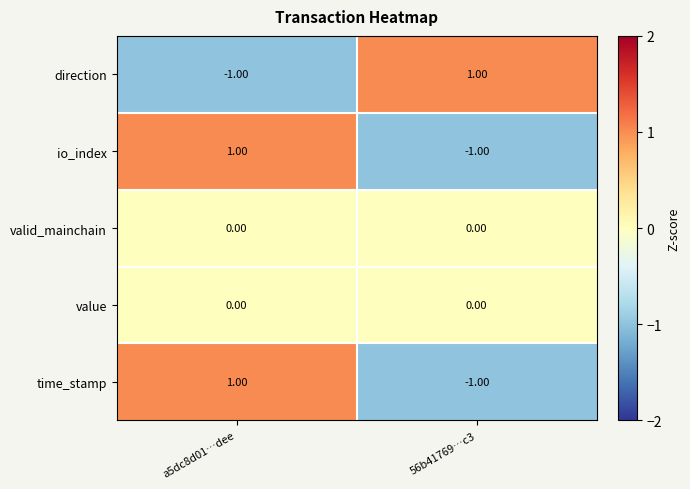

At which category is the sum across all series the highest?

a5dc8d01…dee